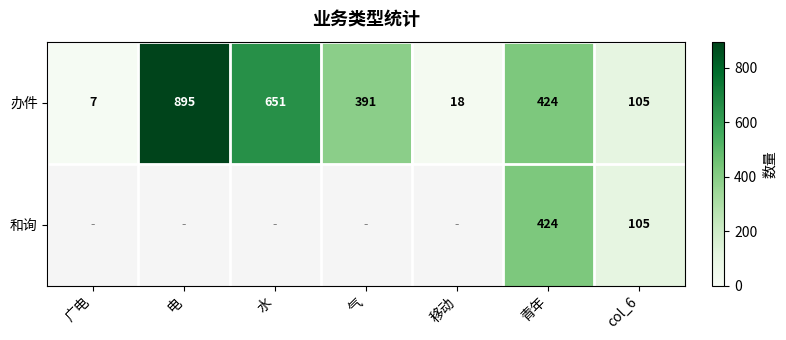

Where is 办件 nearest to the value 451?

青年